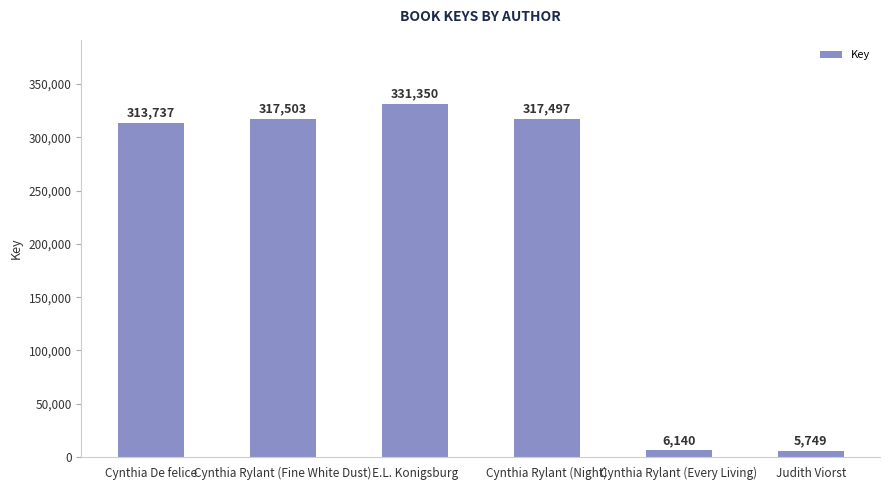

Reading left to right, extract all data points from this chart.

313737	317503	331350	317497	6140	5749